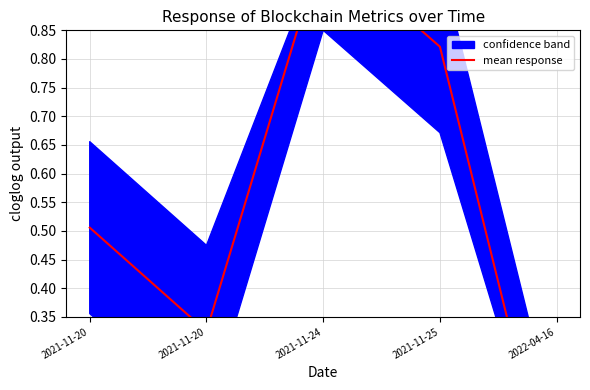

What is the difference between the second highest and minimum values?

0.8